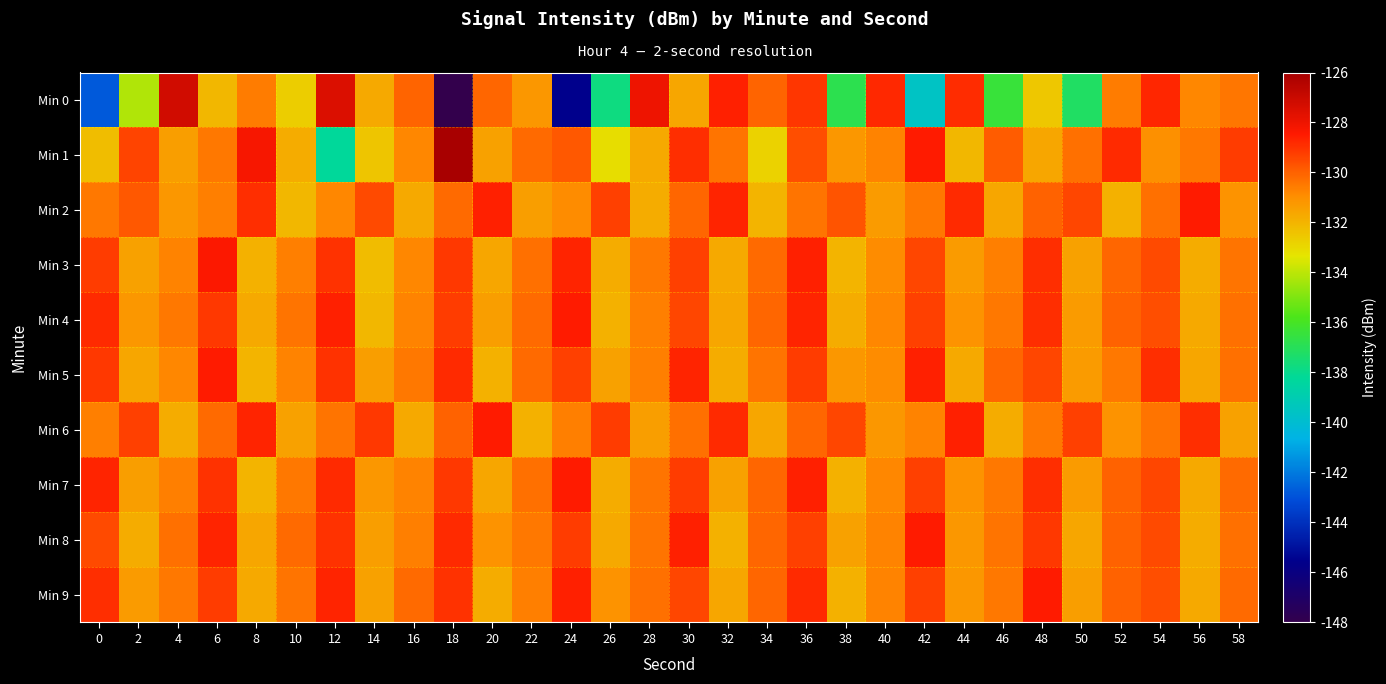

Which series changed the most between 18 and 48?

Min 0